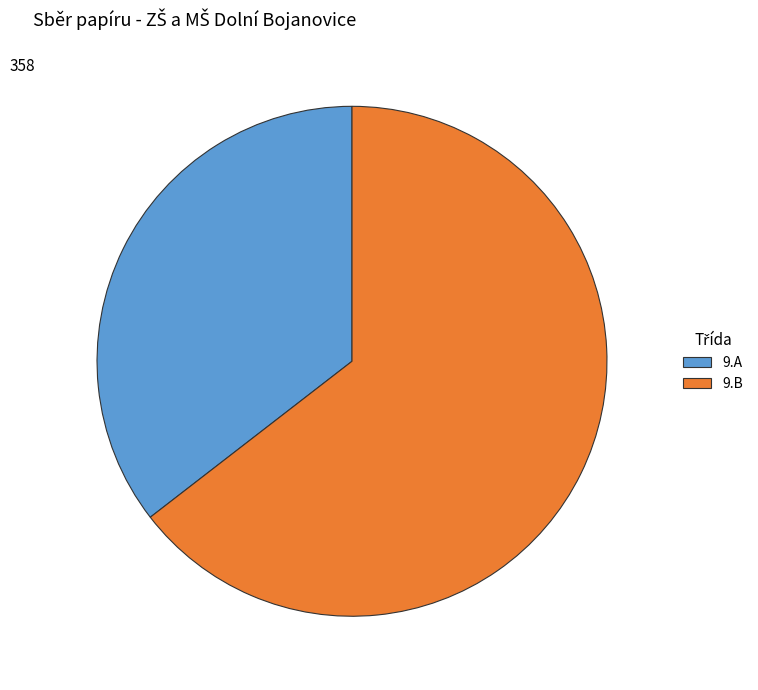

What is the ratio of the value at 9.B to the value at 9.A?

1.8